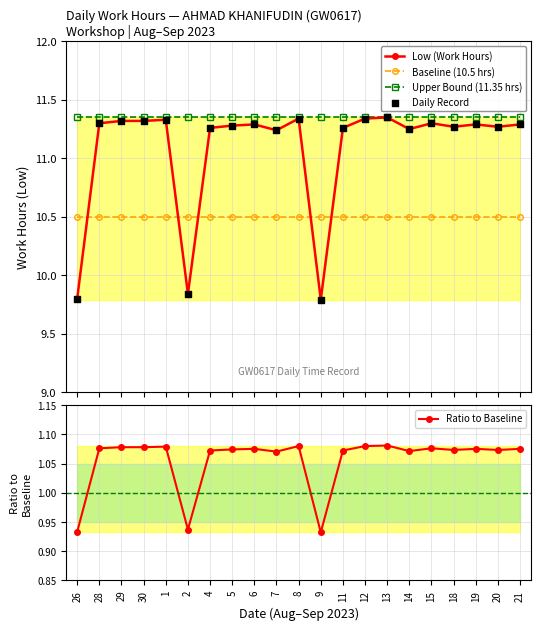

Is the value of Daily Record at 30 greater than the value of Ratio to Baseline at 1?

Yes